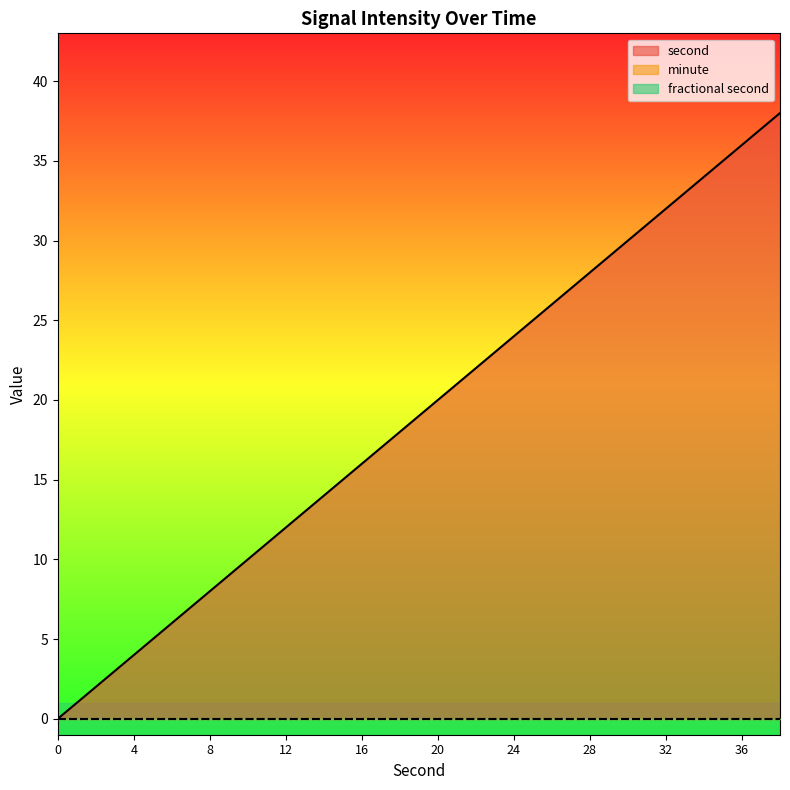

Is the value of second at 26 greater than the value of minute at 2?

Yes